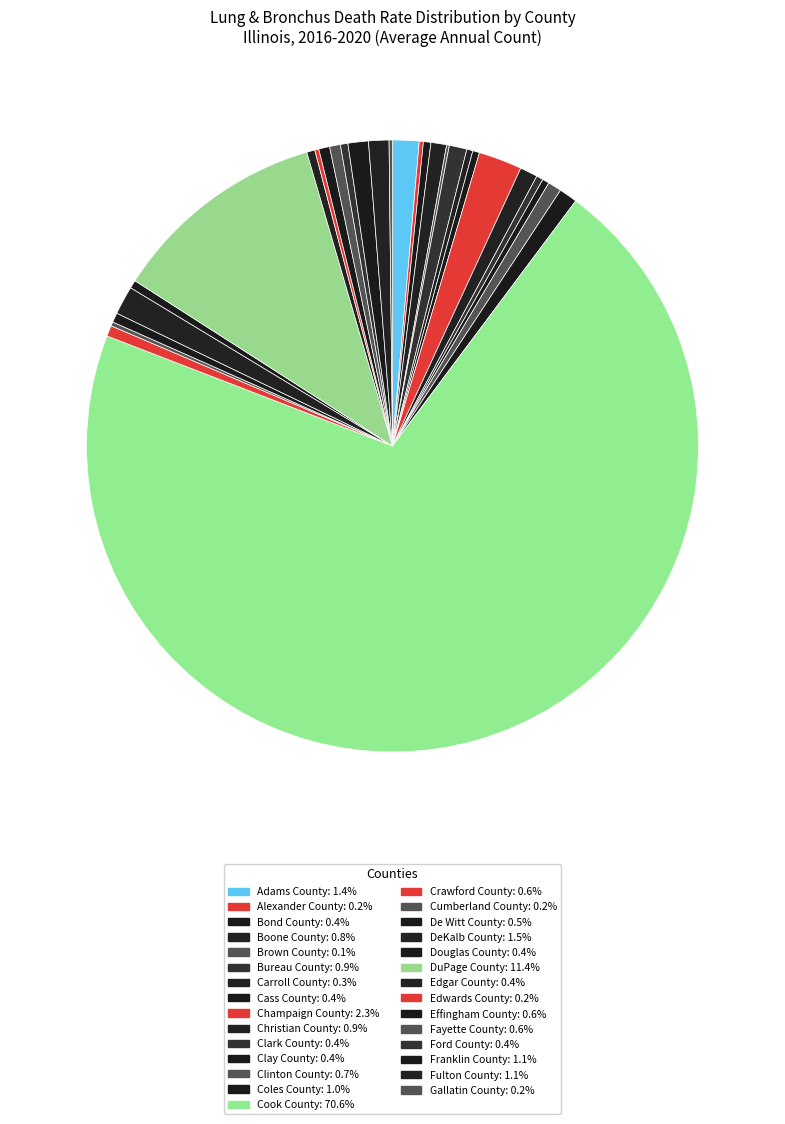

What is the change in value from Alexander County to Carroll County?

+3